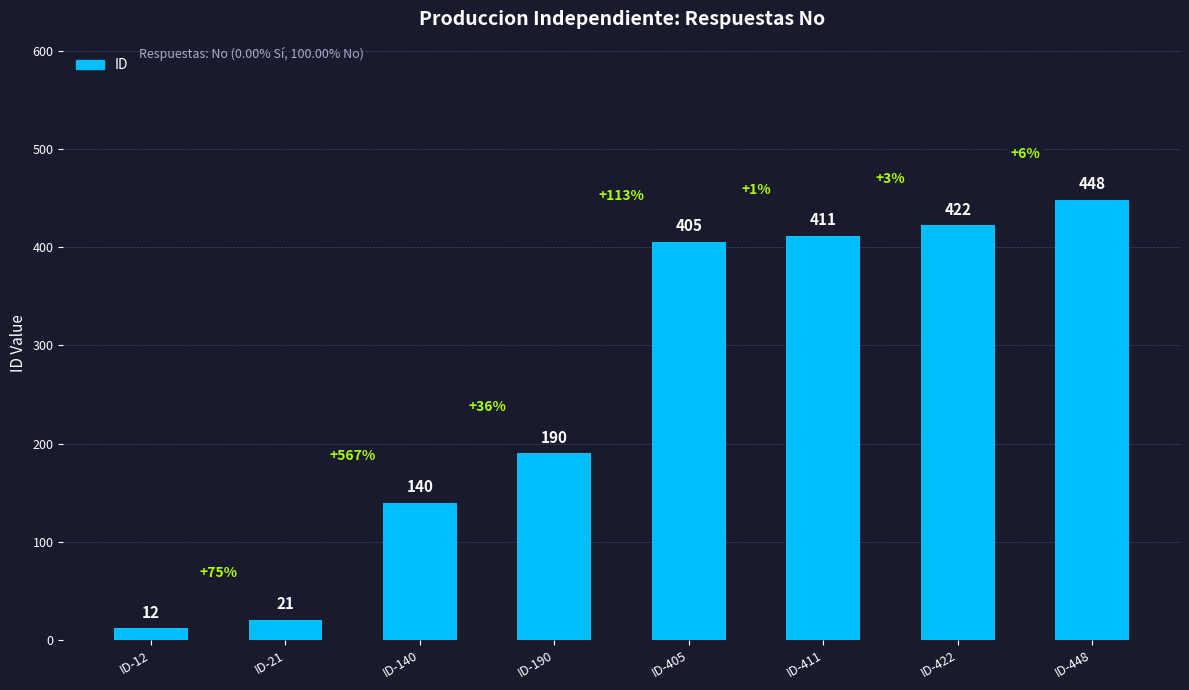

Rank the categories by value from lowest to highest.

ID-12, ID-21, ID-140, ID-190, ID-405, ID-411, ID-422, ID-448